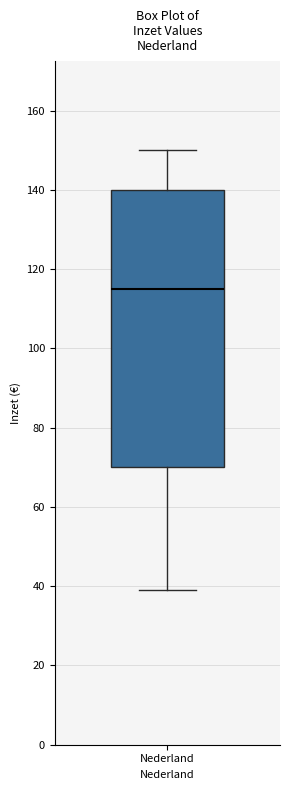

Read this box plot against the y-axis: the position of the median line, the range covered by the box, and the ends of both whiskers. The values are not printed on the chart, so give them approximately, as read against the axis.

median 116, box 70 to 140, whiskers 40 to 150